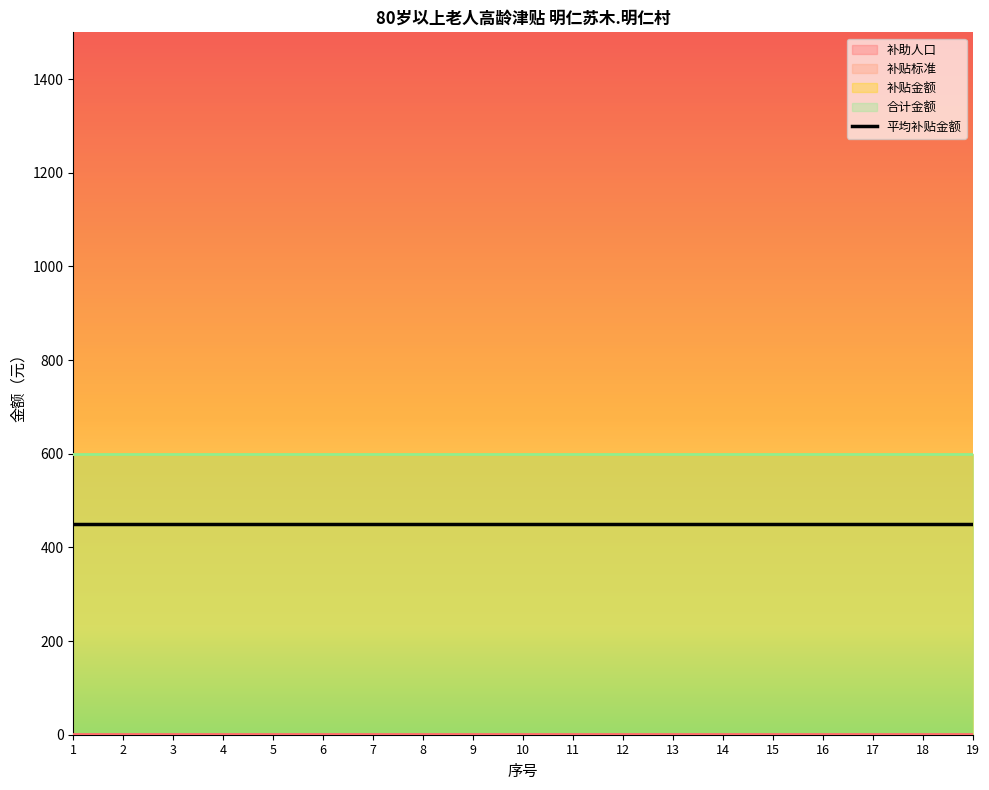

The value of 补贴标准 at 15 is 600. True or false?

True